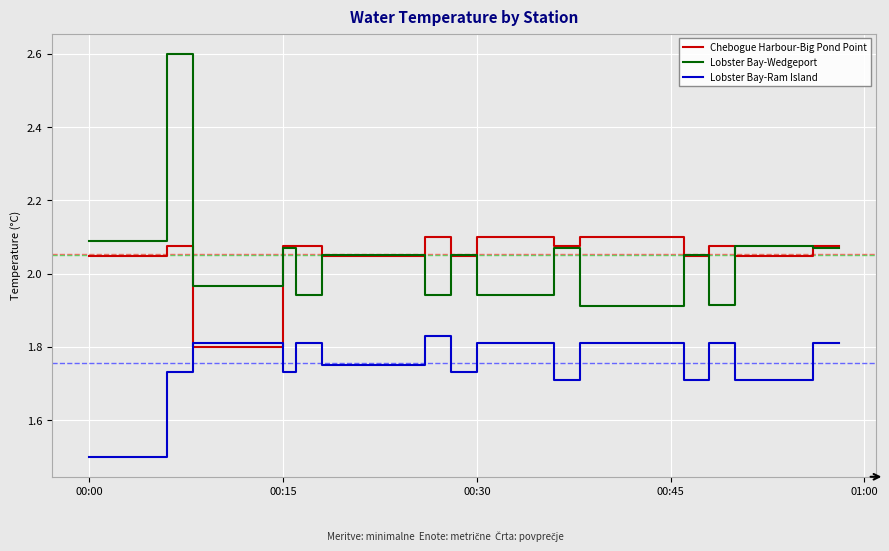

True or false: Lobster Bay-Ram Island and Lobster Bay-Wedgeport cross at least once.

False